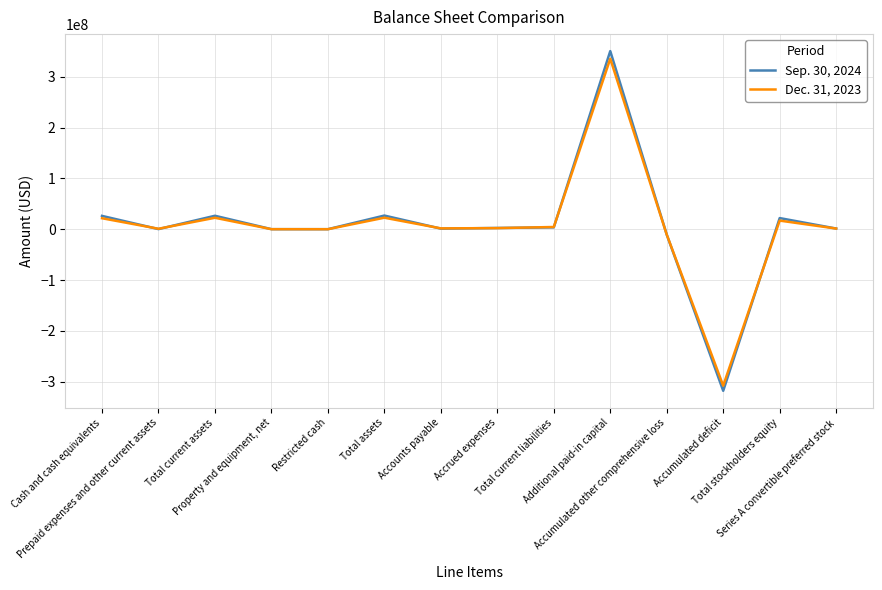

At which category does the chart reach its peak across all series?

Additional paid-in capital